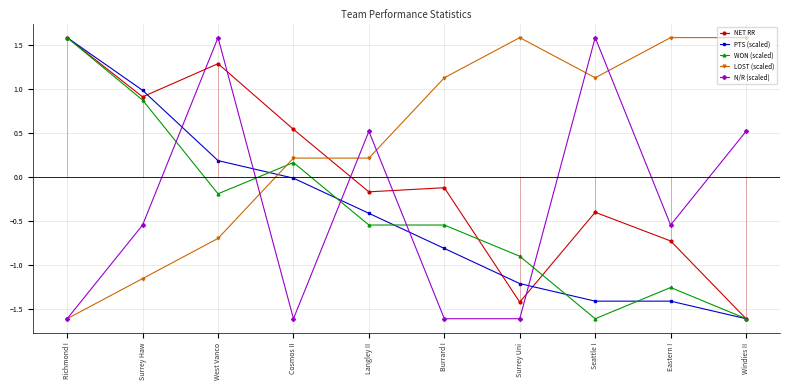

True or false: PTS (scaled) and N/R (scaled) cross at least once.

True